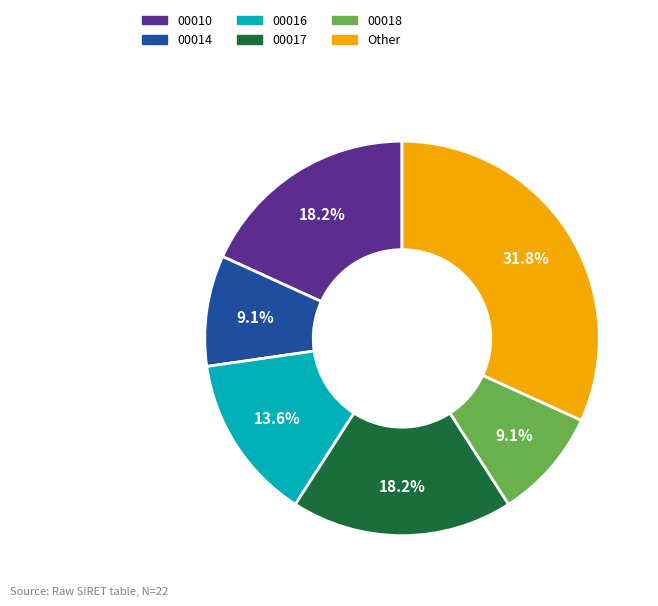

Is there any slice that represents more than half of the pie?

No